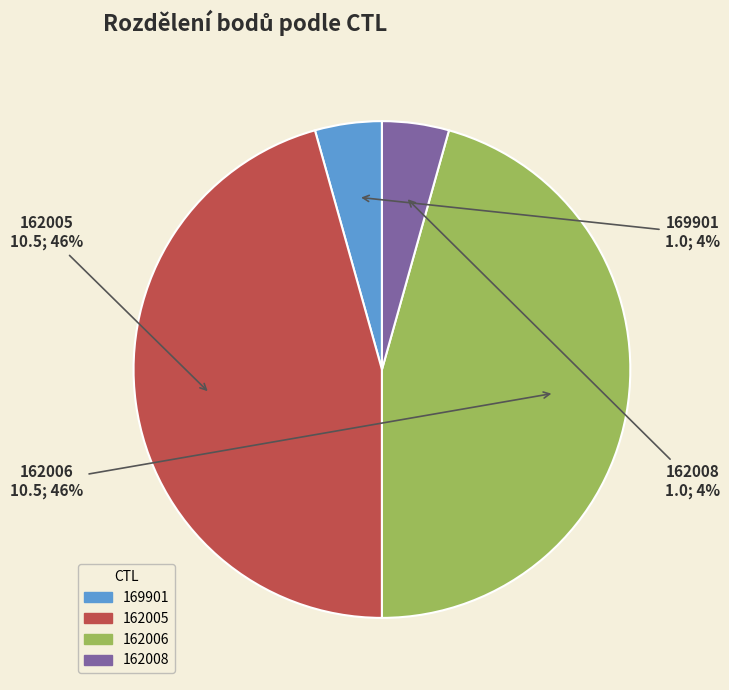

The 169901 slice represents 4% of the pie. True or false?

True